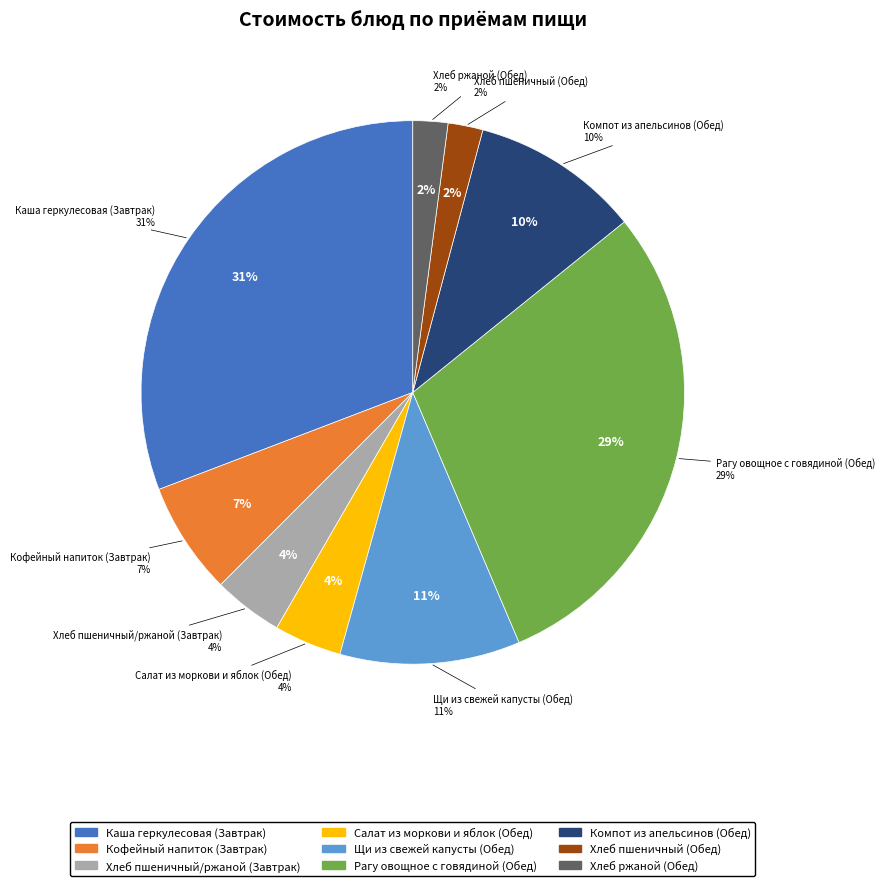

What is the smallest slice in the pie chart?

Хлеб пшеничный (Обед)